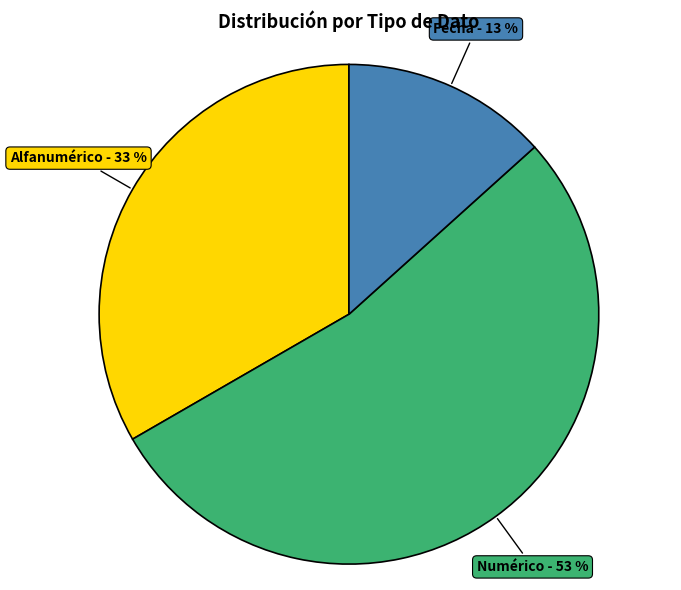

Count the number of slices in the pie.

3